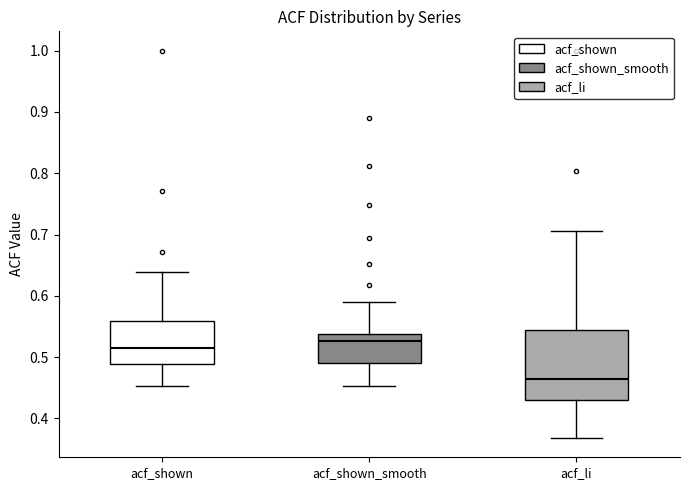

Reading left to right, read every box against the y-axis: the position of its median line, the range the box covers, and the ends of its whiskers. The values are not printed on the chart, so give them approximately, as read against the axis.

acf_shown: median 0.51, box 0.49 to 0.56, whiskers 0.45 to 0.64
acf_shown_smooth: median 0.53, box 0.49 to 0.54, whiskers 0.45 to 0.59
acf_li: median 0.46, box 0.43 to 0.54, whiskers 0.37 to 0.71